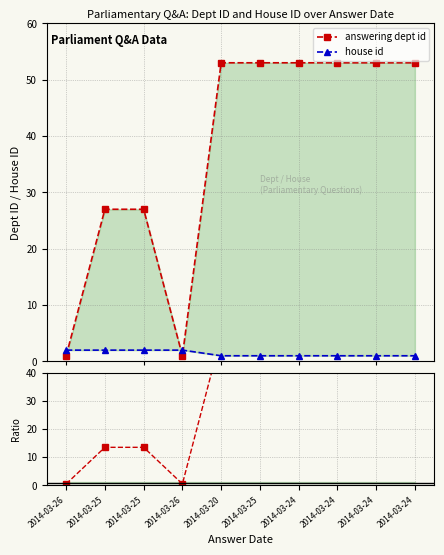

What is the maximum value shown in the chart?

53.0